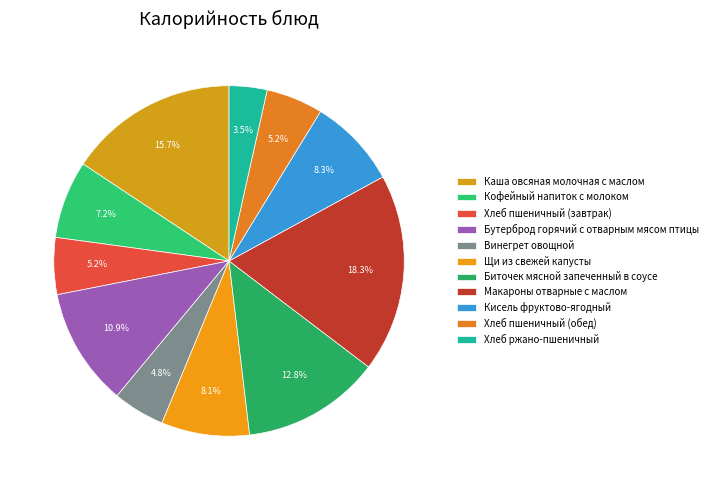

How many segments does this pie chart have?

11